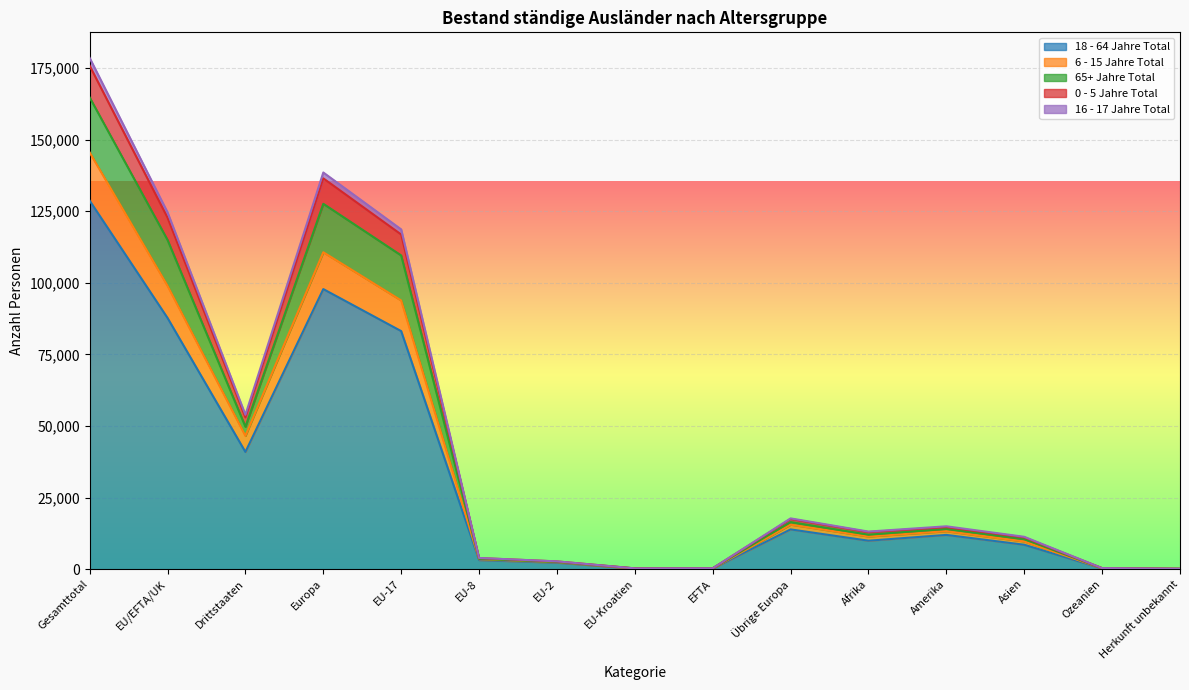

At which category is the sum across all series the highest?

Gesamttotal